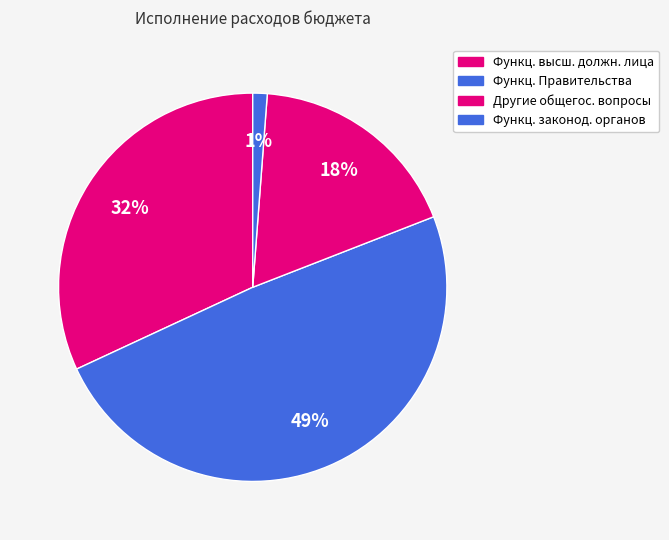

Rank the categories by value from highest to lowest.

Функц. Правительства, Функц. высш. должн. лица, Другие общегос. вопросы, Функц. законод. органов